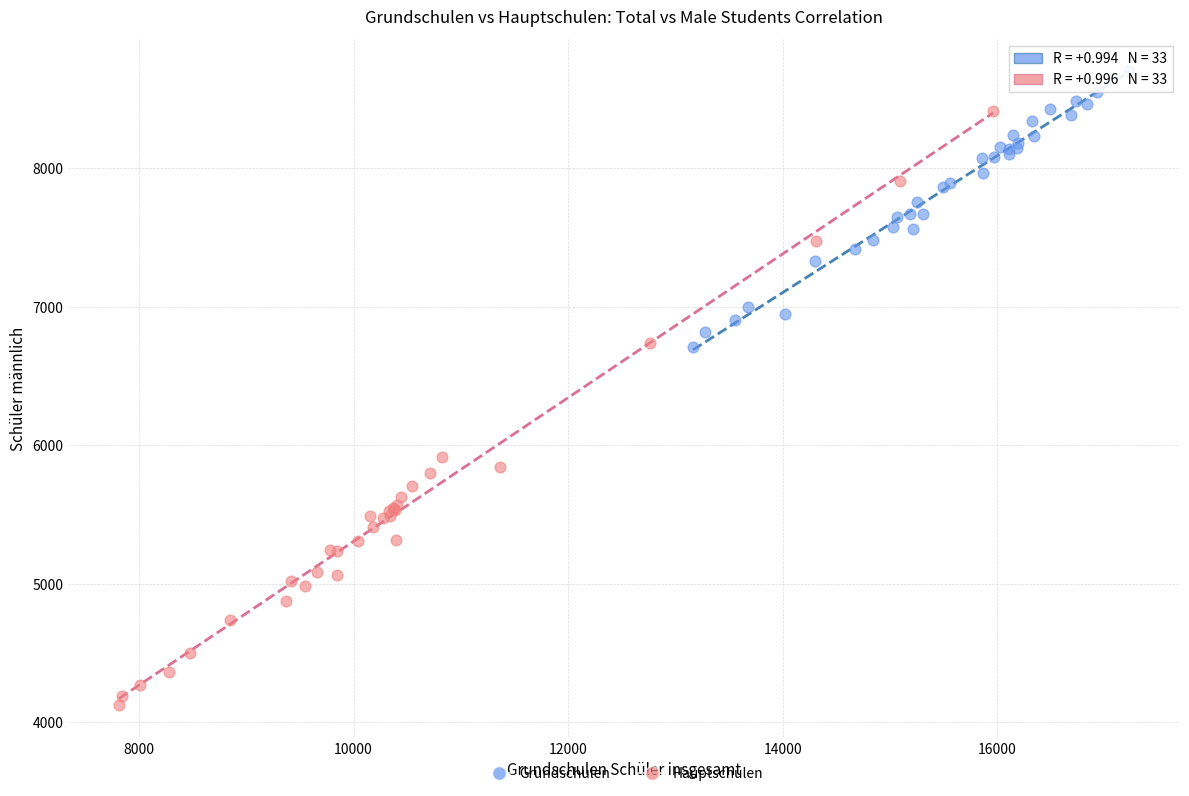

What are all the series names shown in the legend?

Grundschulen, Hauptschulen